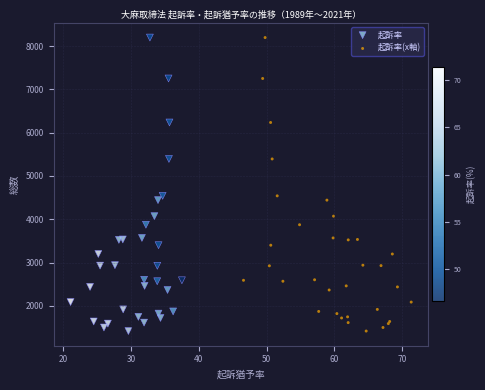

What are all the series names shown in the legend?

起訴率, 起訴率(x軸)